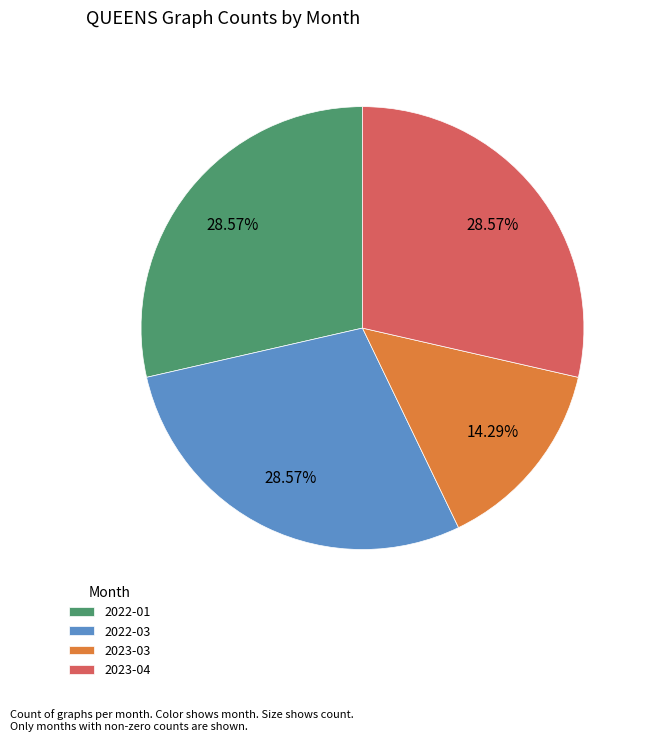

To the nearest percent, what is the average slice percentage?

25%